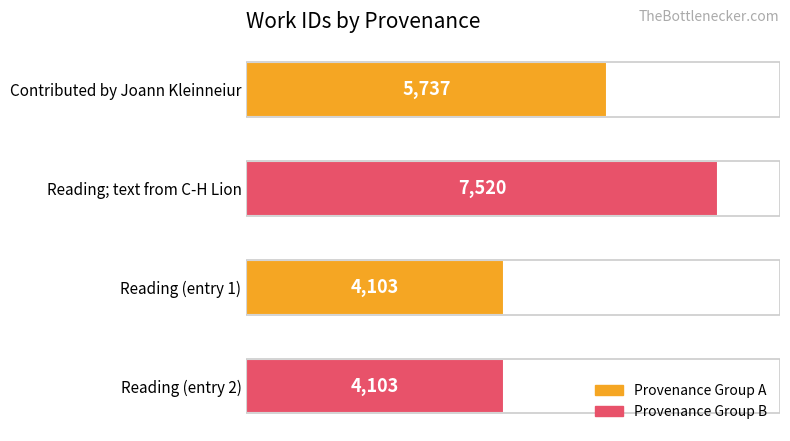

What is the smallest value displayed?

4103